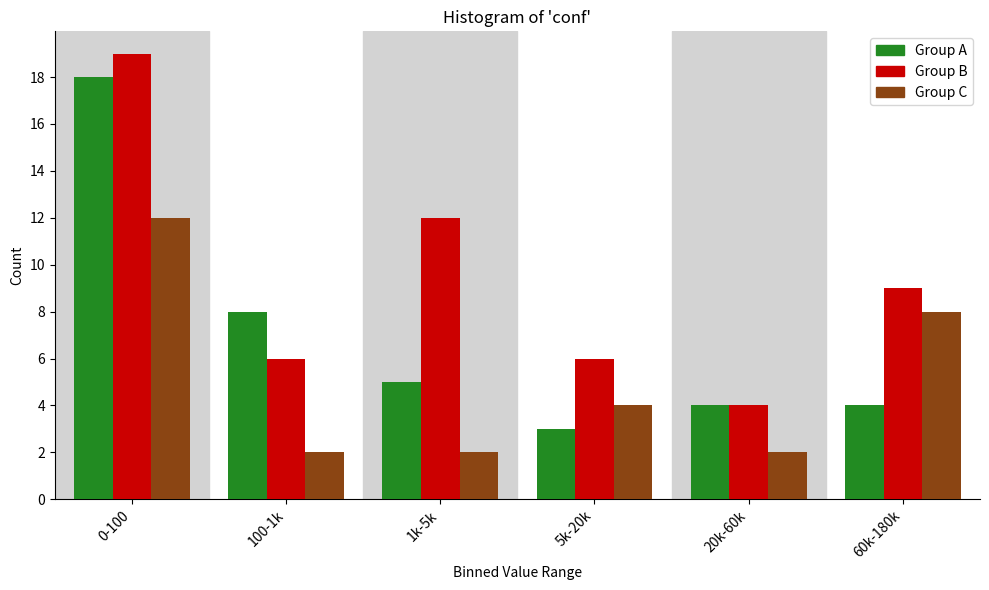

Reading left to right, extract all data points from this chart.

Group A: 0-100=18	100-1k=8	1k-5k=5	5k-20k=3	20k-60k=4	60k-180k=4
Group B: 0-100=19	100-1k=6	1k-5k=12	5k-20k=6	20k-60k=4	60k-180k=9
Group C: 0-100=12	100-1k=2	1k-5k=2	5k-20k=4	20k-60k=2	60k-180k=8